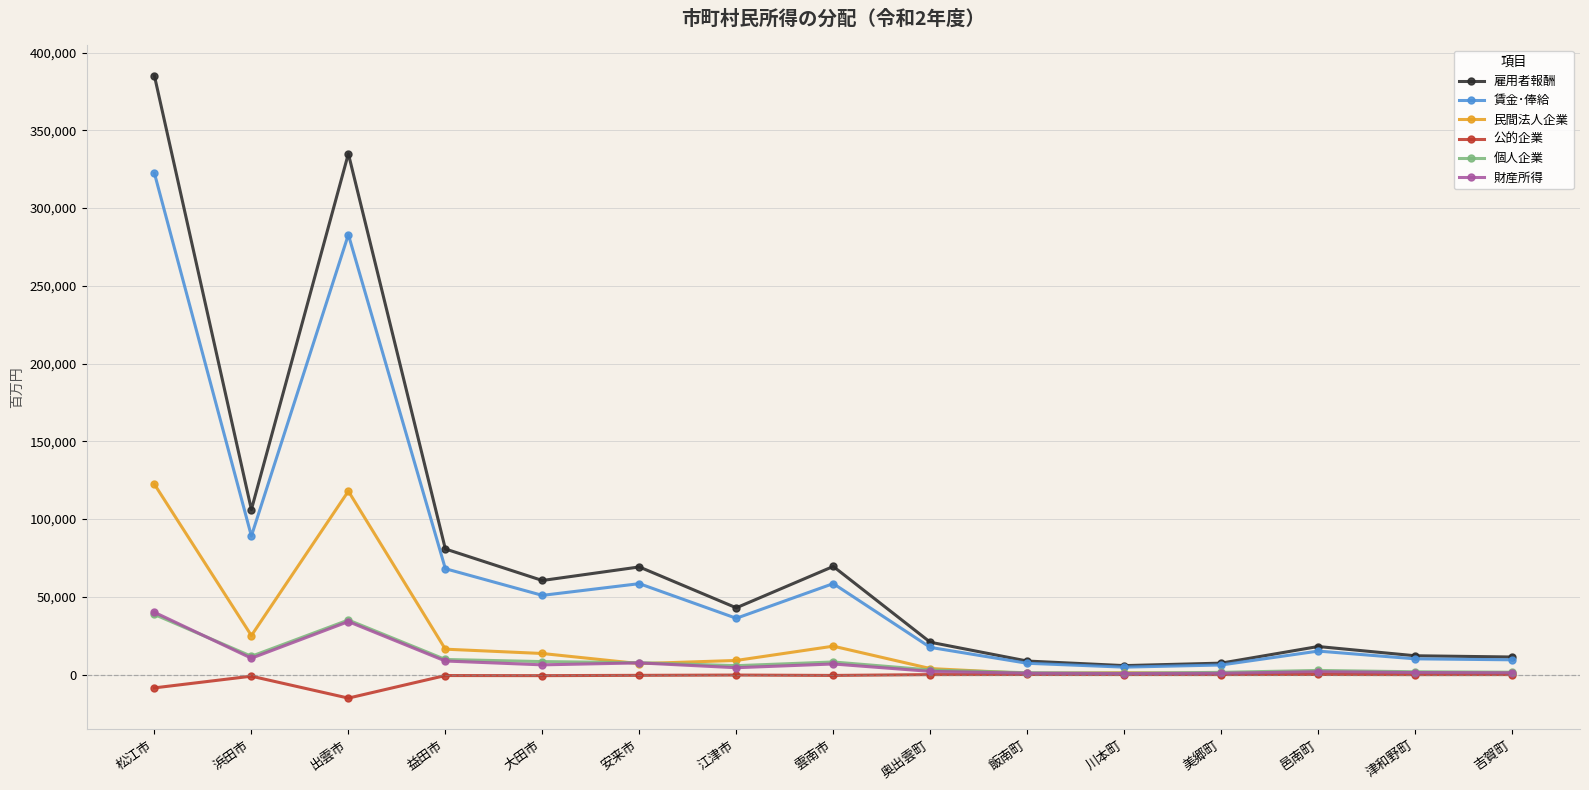

At which category does 個人企業 reach its first local peak?

出雲市